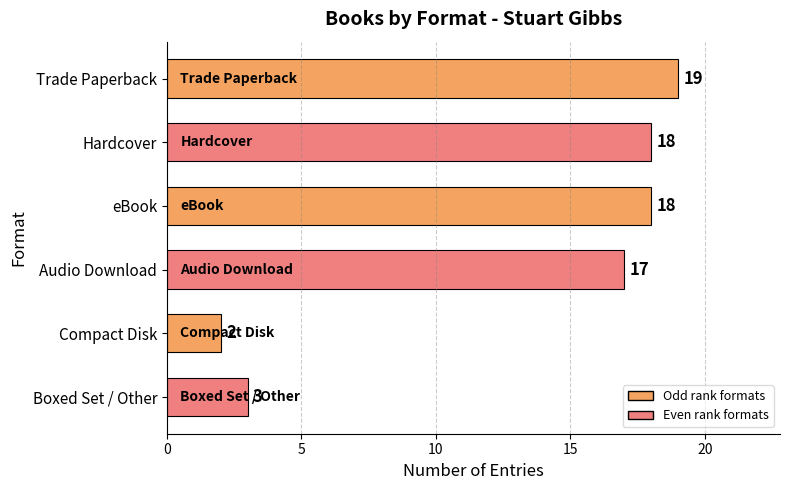

Are the bars grouped side by side (vs. stacked)?

No